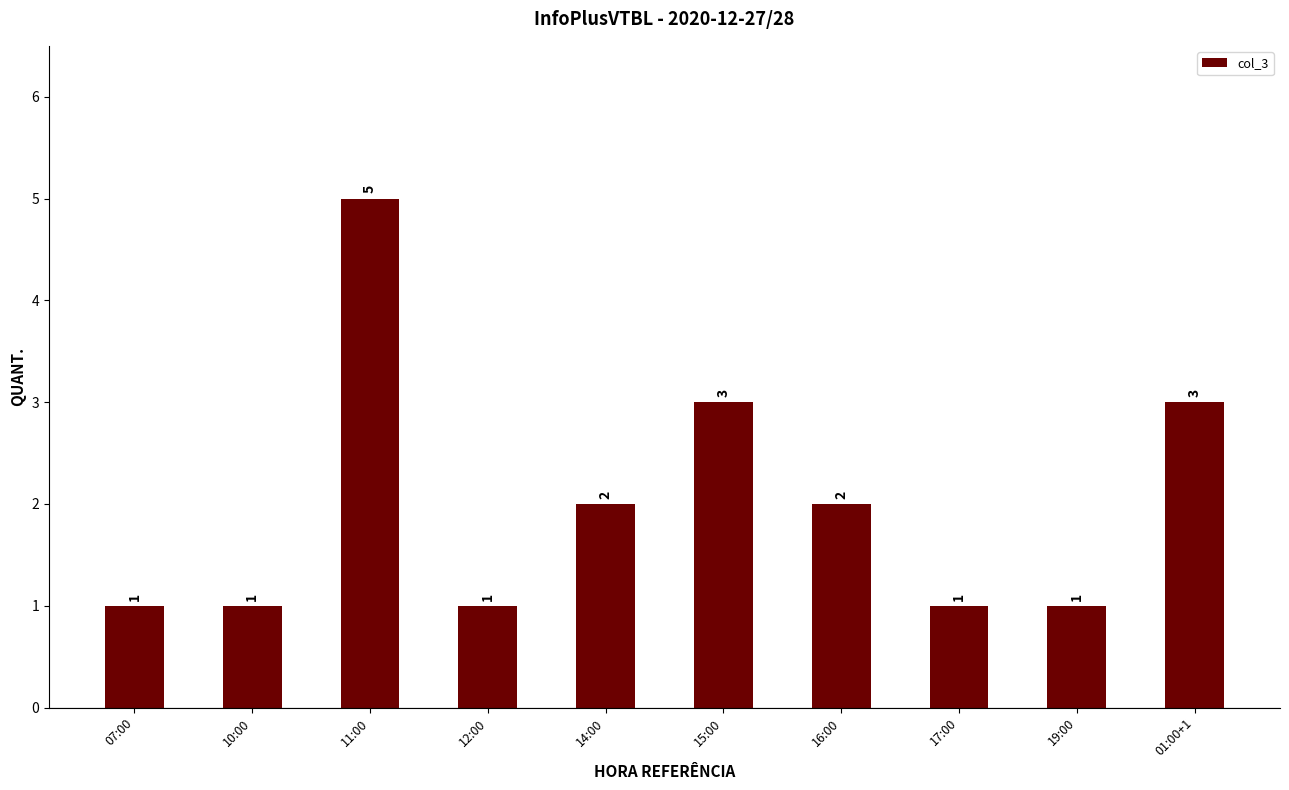

What is the approximate value at 17:00?

1